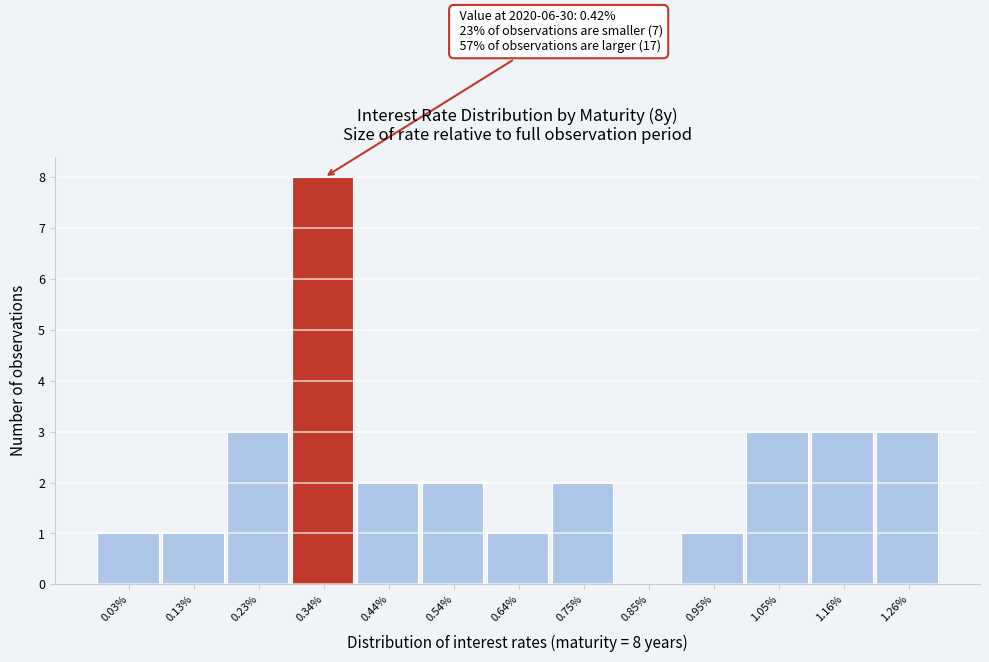

Reading right to left, extract all data points from this chart.

1.26%=3	1.16%=3	1.05%=3	0.95%=1	0.85%=0	0.75%=2	0.64%=1	0.54%=2	0.44%=2	0.34%=8	0.23%=3	0.13%=1	0.03%=1